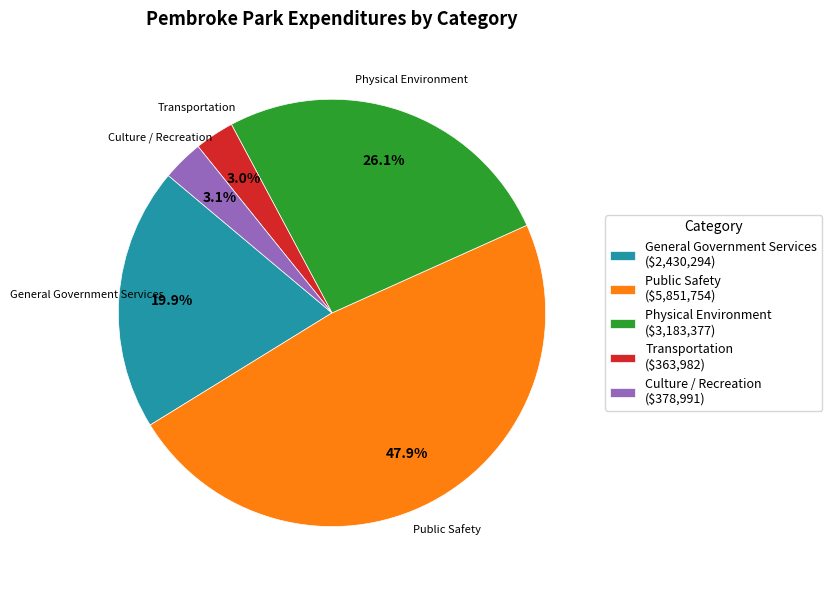

Which has a higher value, Public Safety or Culture / Recreation?

Public Safety